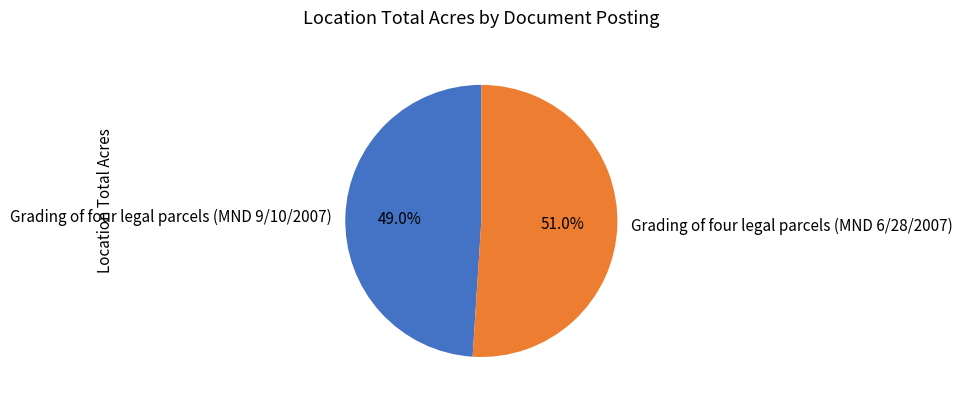

Does Grading of four legal parcels (MND 6/28/2007) represent more than half of the total?

Yes